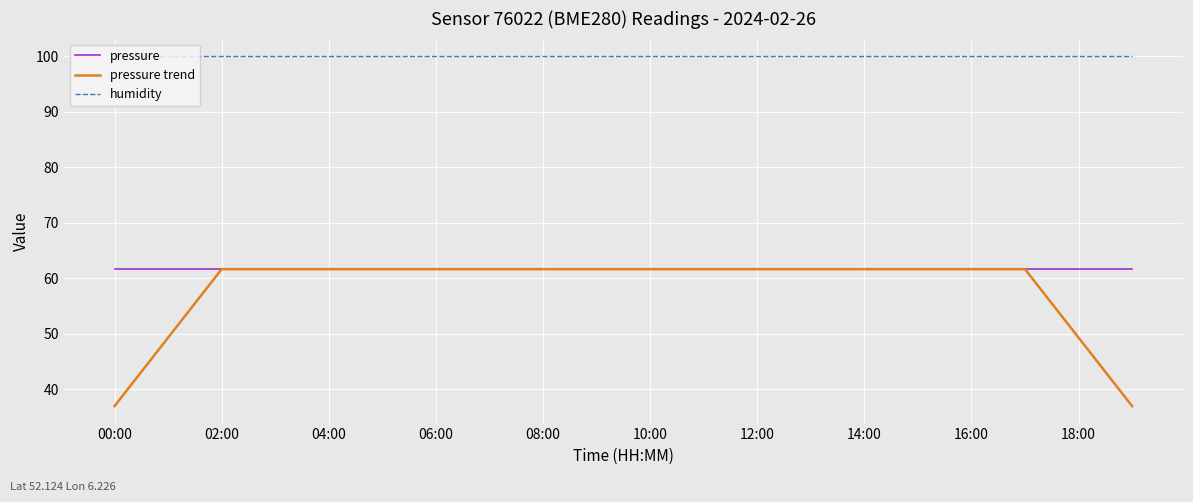

True or false: humidity and pressure trend intersect in this chart.

False